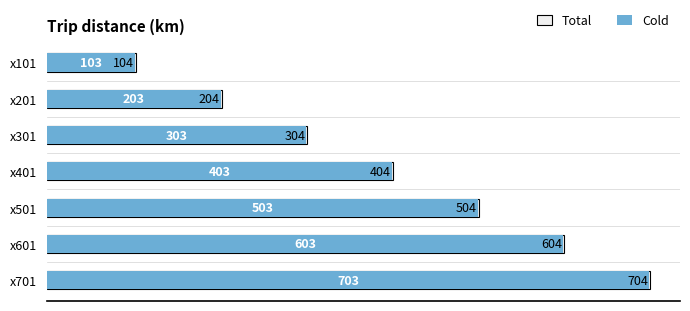

Does the chart contain stacked bars?

No